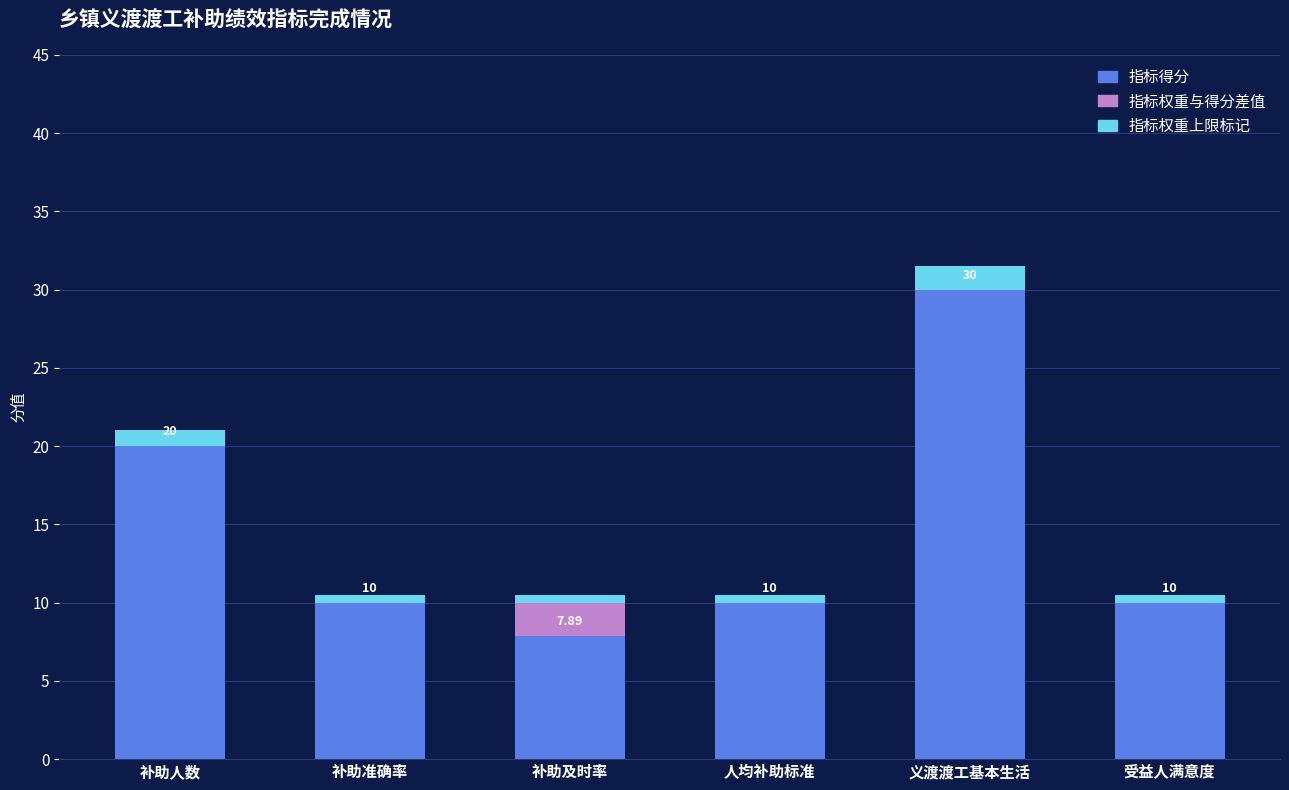

At which label does 指标得分 reach its peak?

义渡渡工基本生活